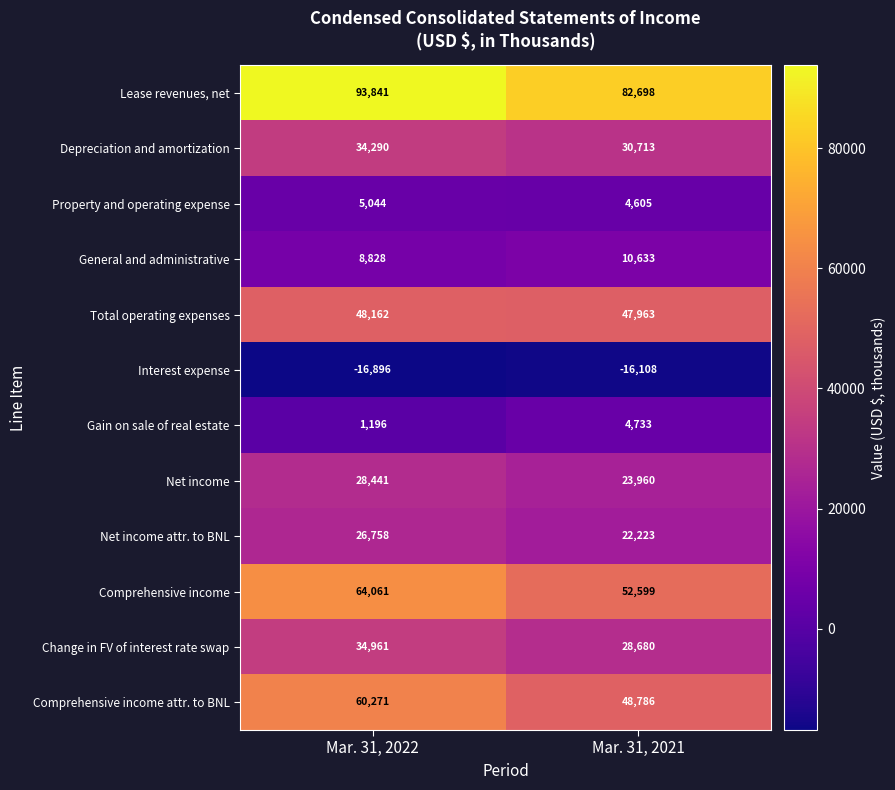

Count the number of data series in this chart.

12